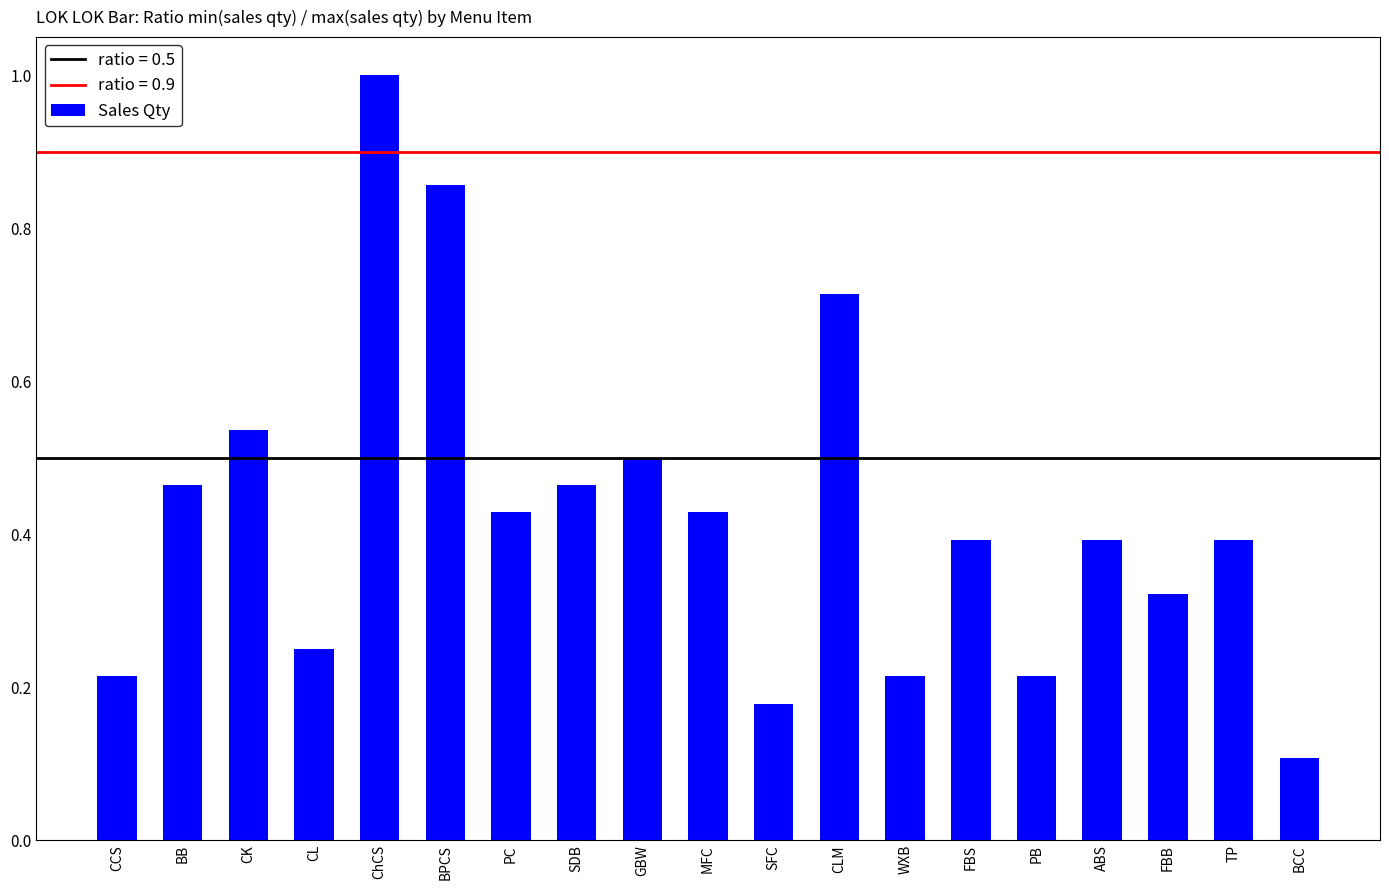

True or false: the data shows 0.1 at CCS.

False